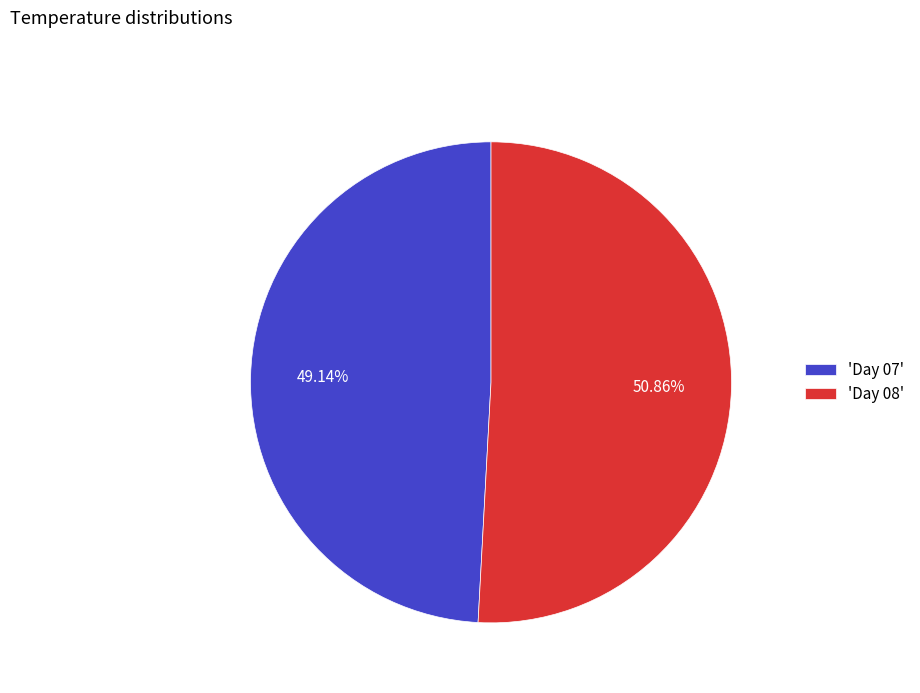

Between 'Day 08' and 'Day 07', which is larger?

'Day 08'